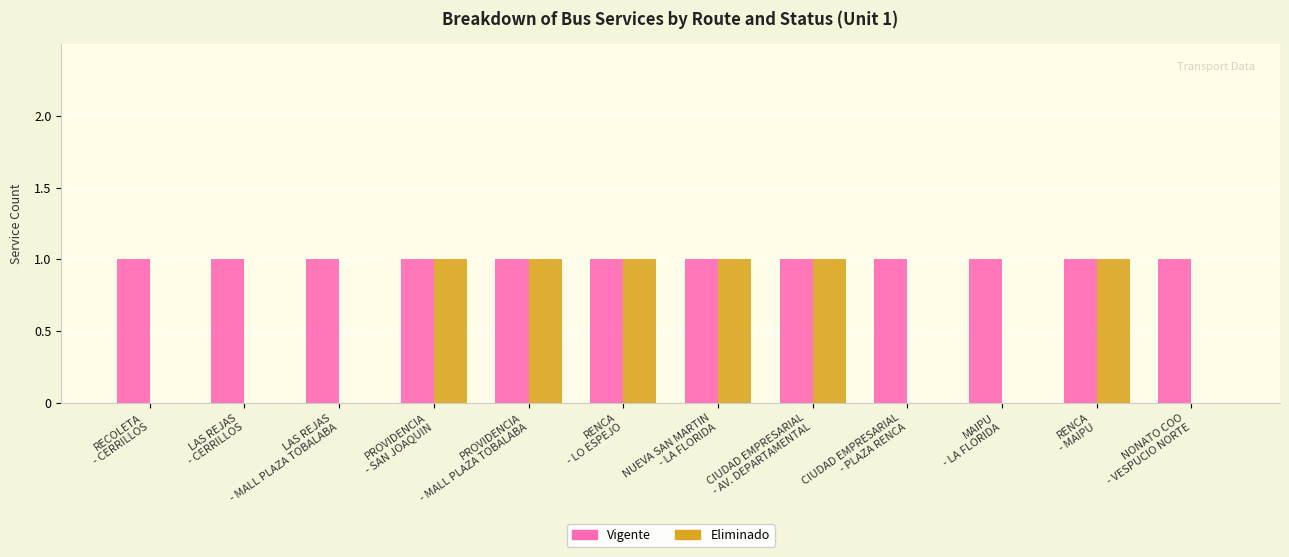

The Eliminado series shows -1 at NONATO COO
- VESPUCIO NORTE. True or false?

False